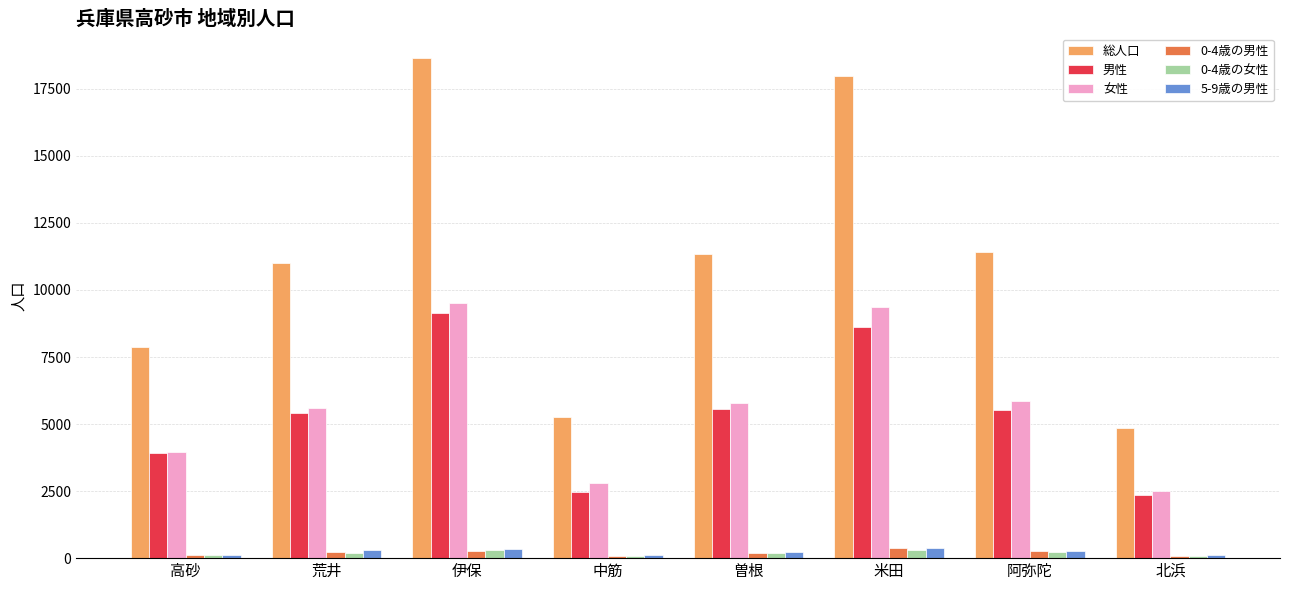

What is the label of the 8th bar from the left?

北浜